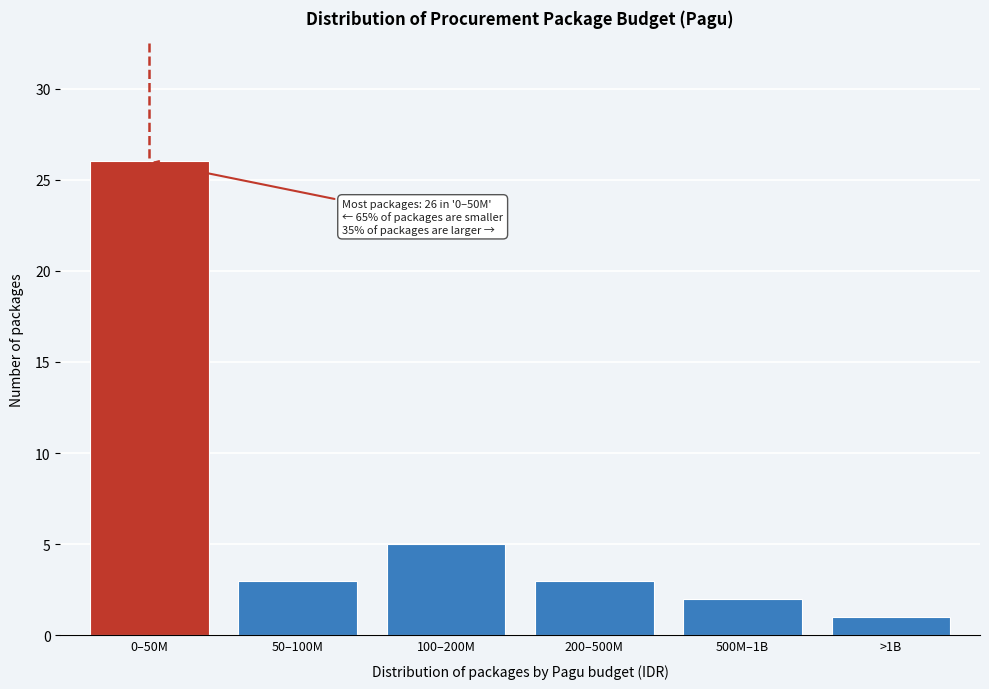

Reading right to left, what are all the values shown in this chart?

1	2	3	5	3	26